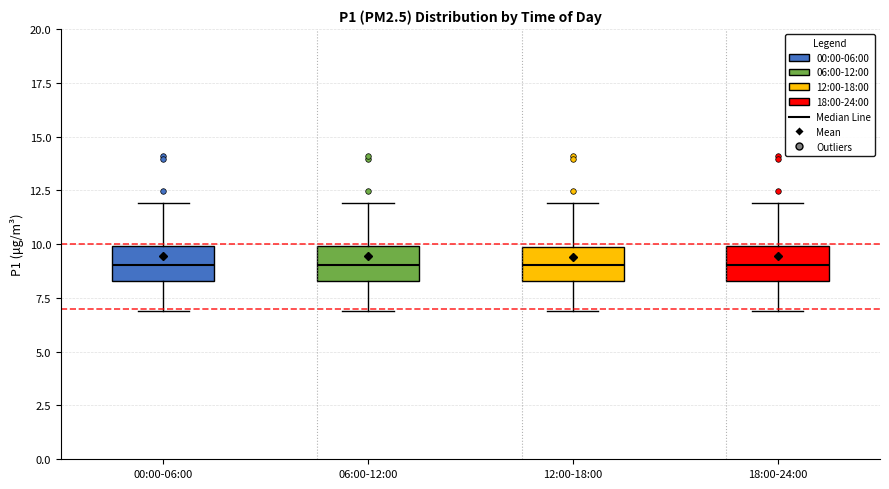

Where does the upper whisker of the box for 00:00-06:00 end on the y-axis? The values are not printed on the chart, so give them approximately, as read against the axis.

12.0